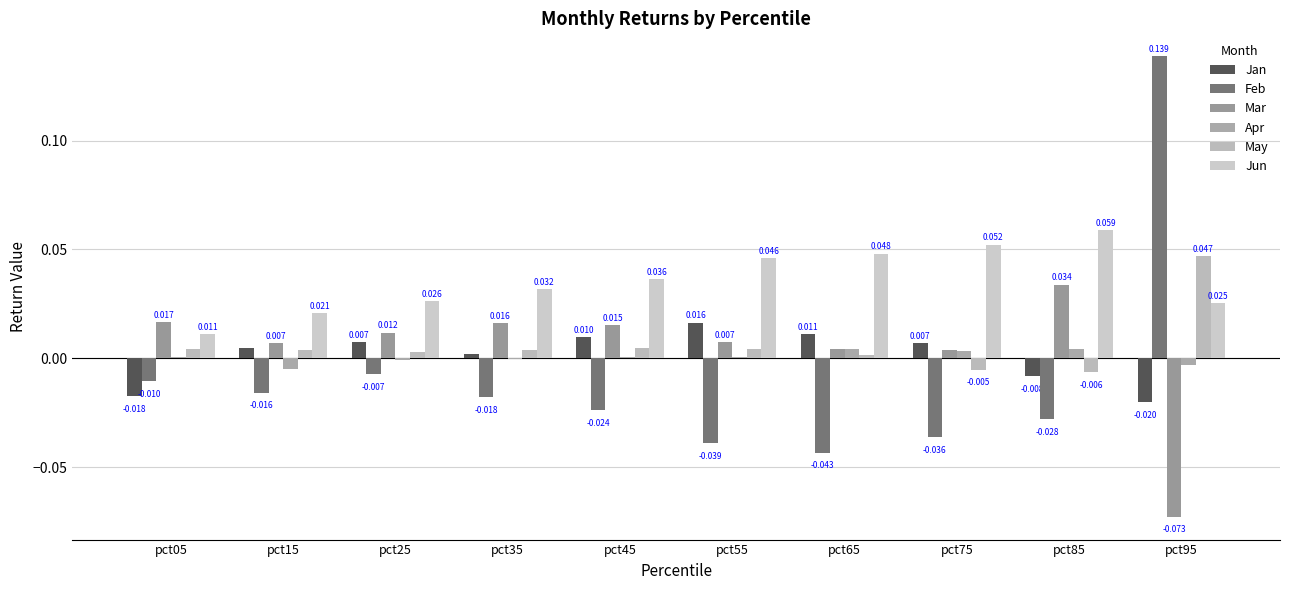

How many groups of bars are there?

10